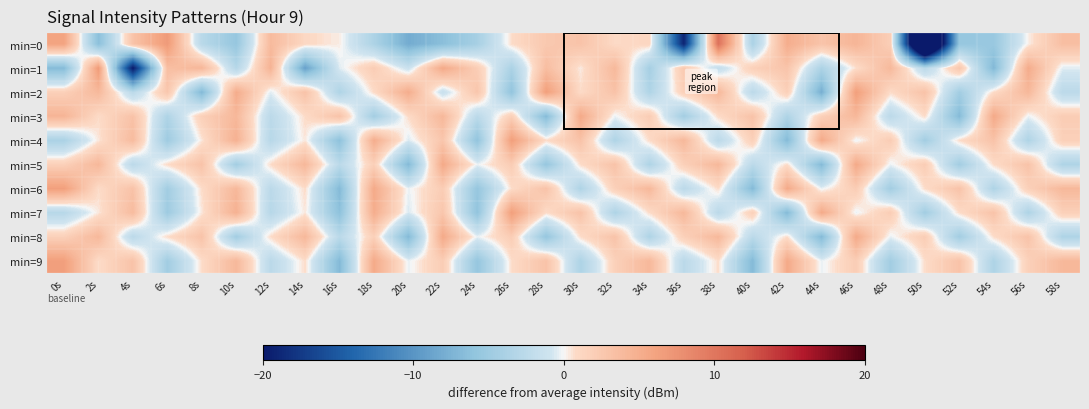

How many distinct data groups are displayed?

10